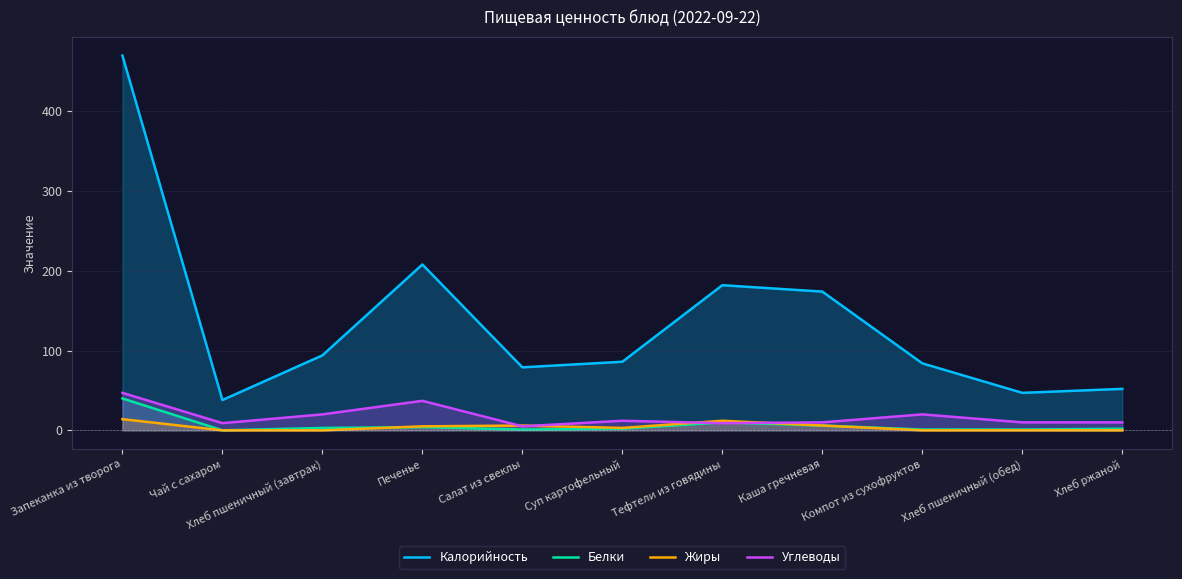

How many values in the Углеводы series exceed 10?

5